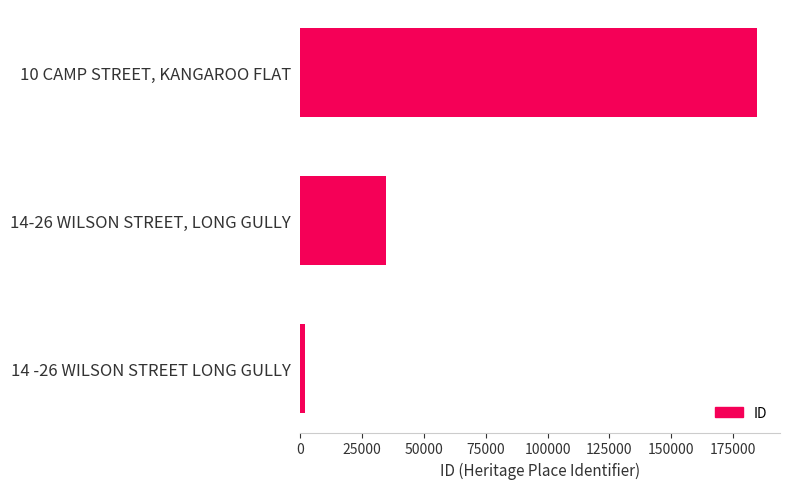

Is it true that the value at 14-26 WILSON STREET, LONG GULLY is 15035?

False